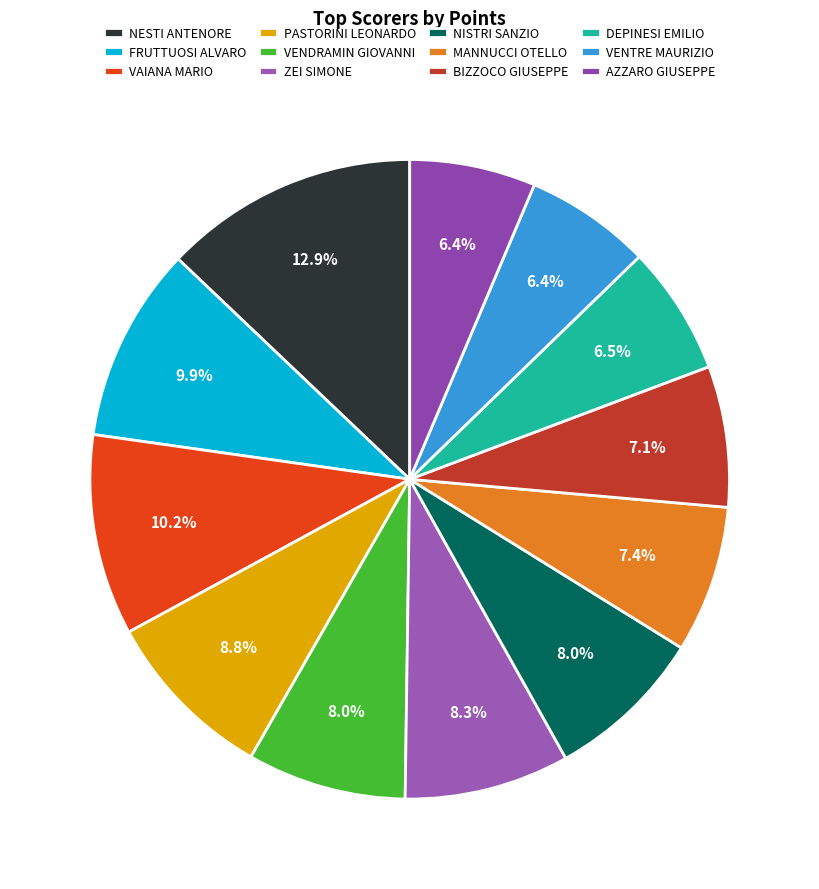

How many segments does this pie chart have?

12